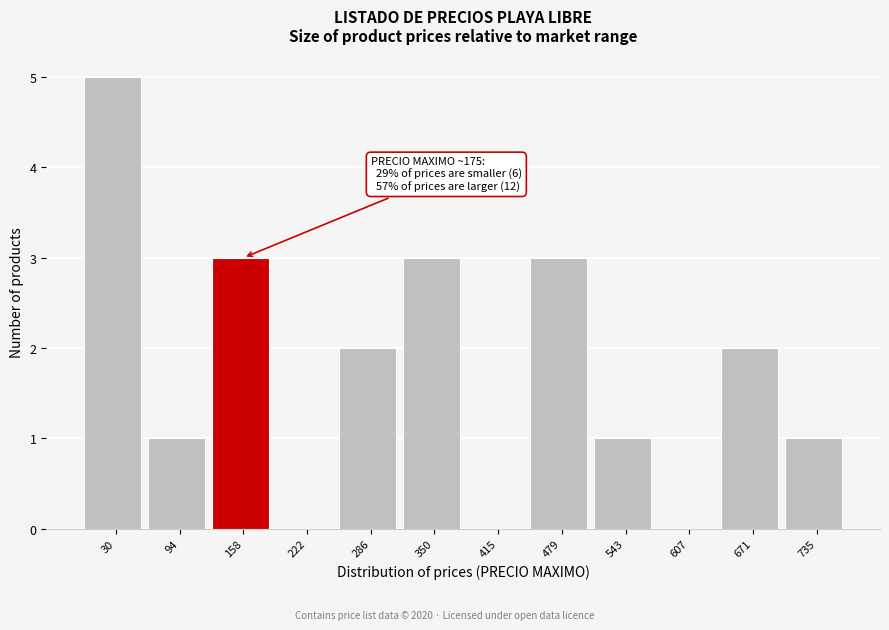

Reading left to right, list all the values displayed in this chart.

30=5	94=1	158=3	222=0	286=2	350=3	415=0	479=3	543=1	607=0	671=2	735=1